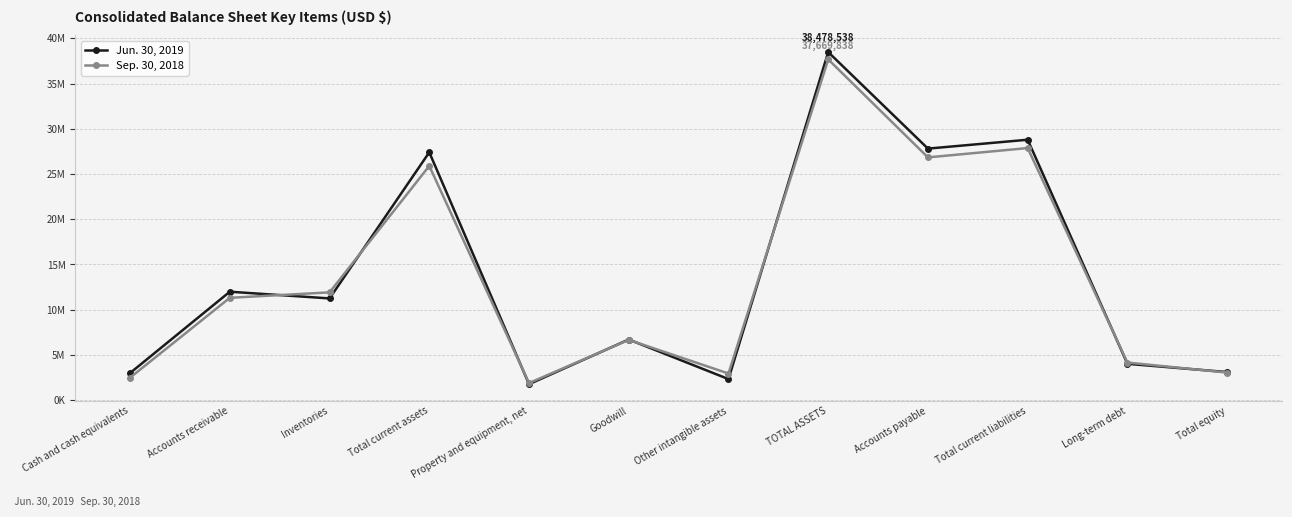

What is the value of the Sep. 30, 2018 point at the 5th from the left?

1892424